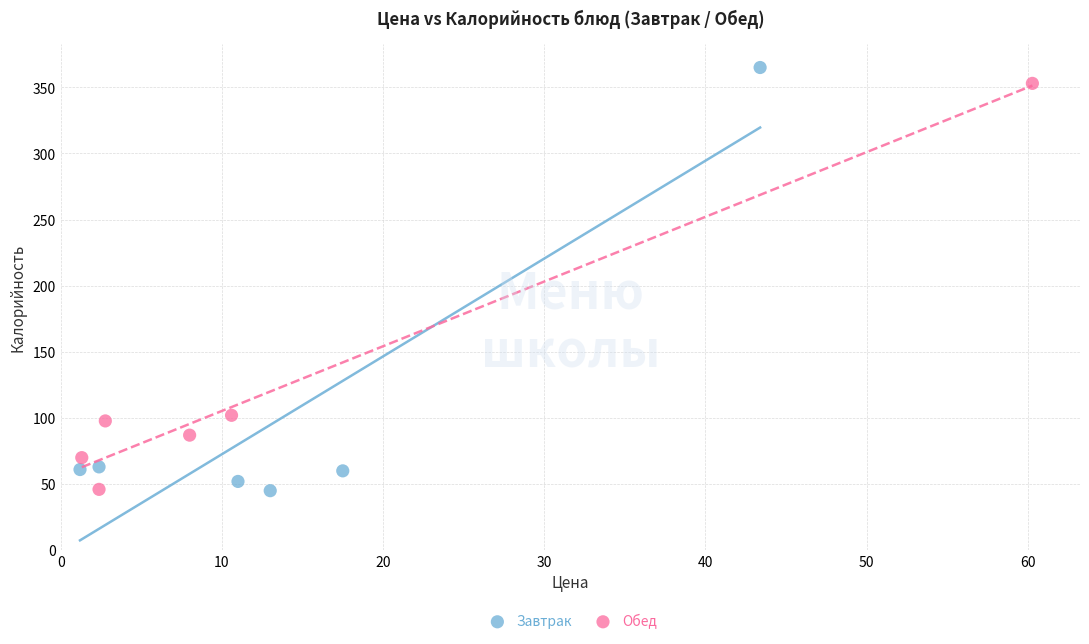

What are all the series names shown in the legend?

Завтрак, Обед